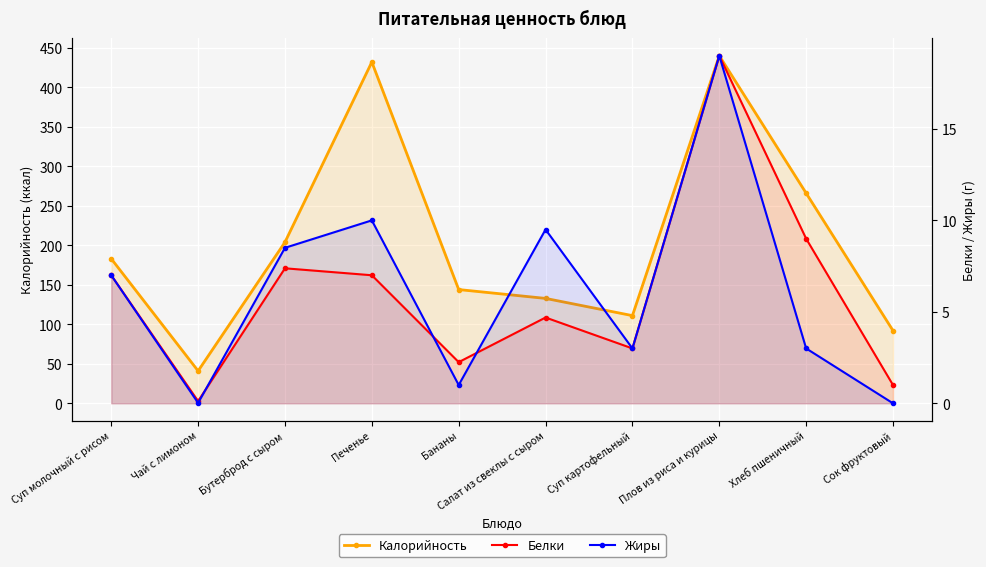

What is the difference between the Жиры values at Плов из риса и курицы and Салат из свеклы с сыром?

9.5